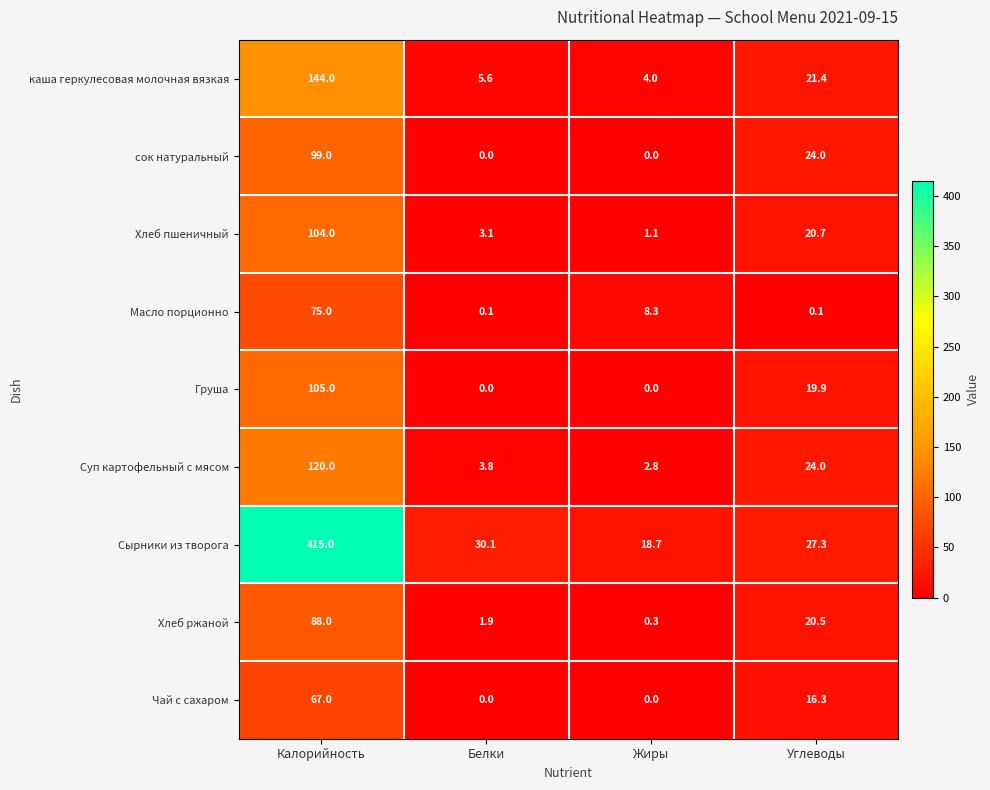

Is it true that Чай с сахаром equals 67.0 at Калорийность?

True